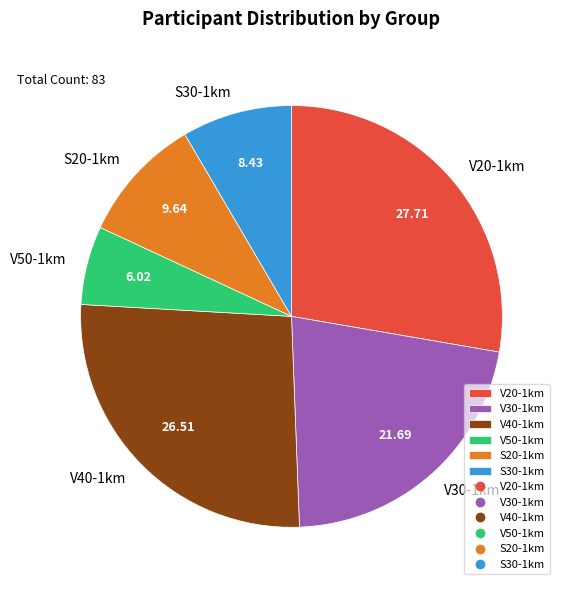

Between S30-1km and S20-1km, which is larger?

S20-1km